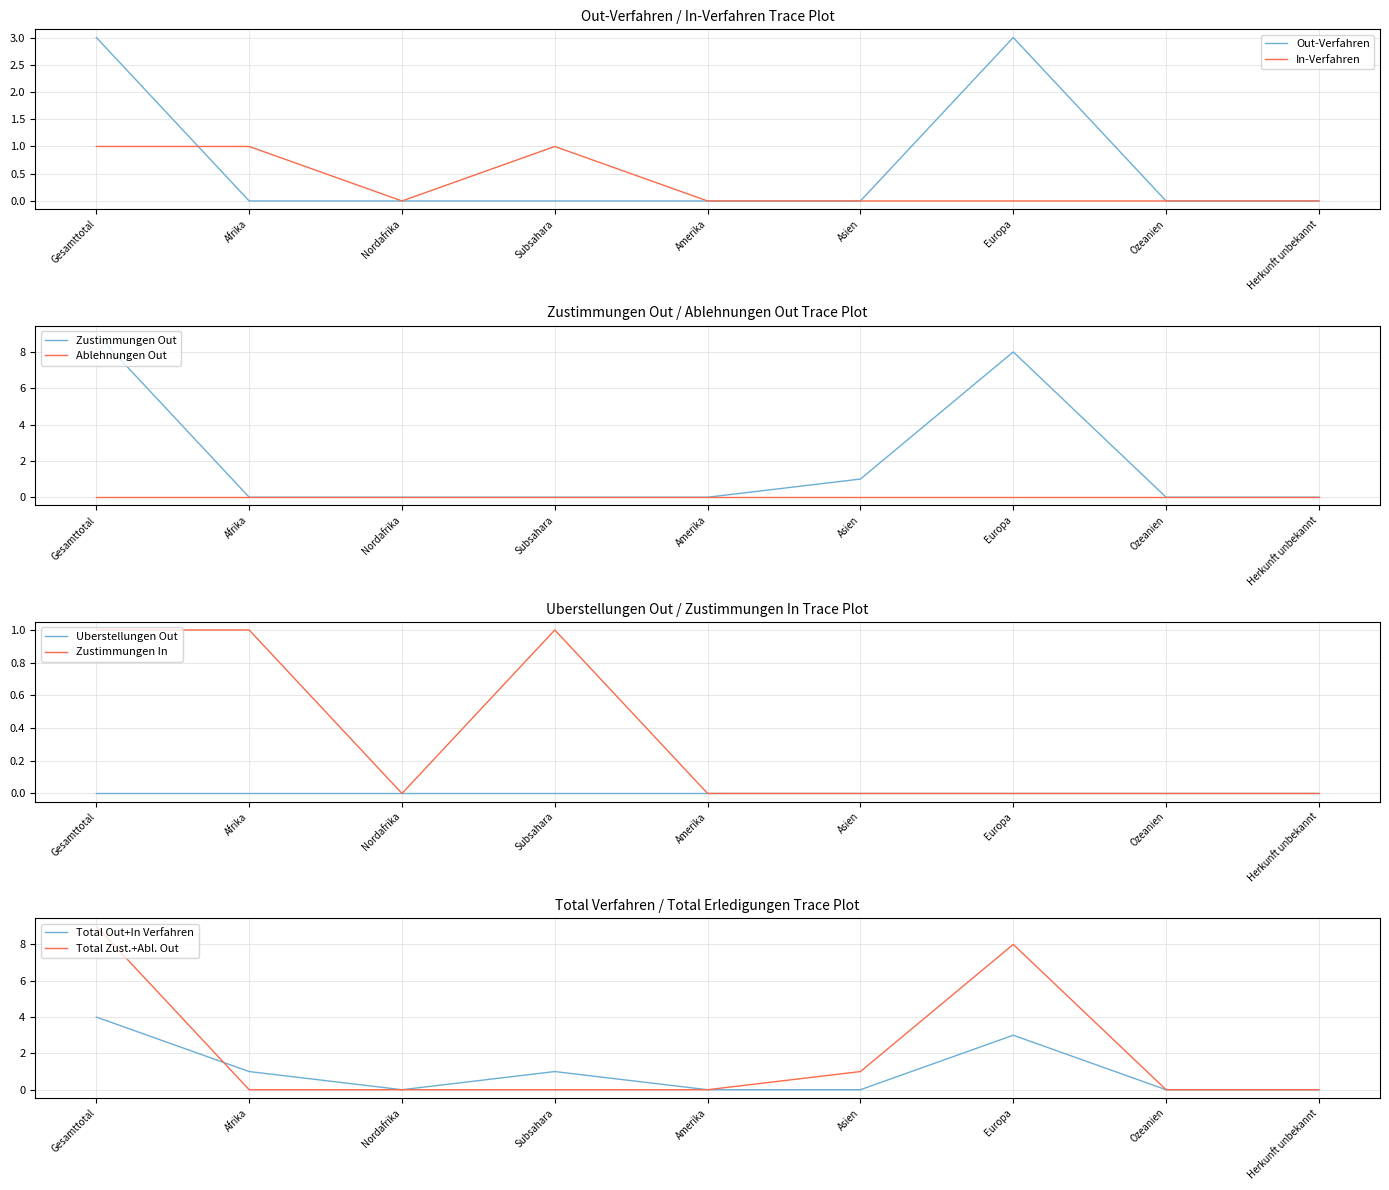

Is it true that Uberstellungen Out equals 0 at Asien?

True